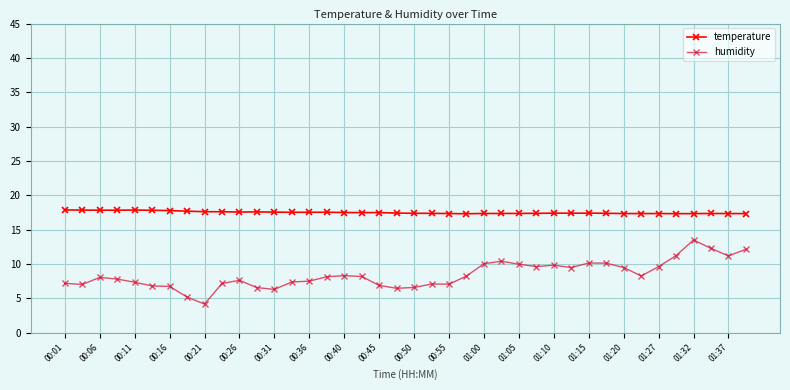

What is the difference between the maximum and minimum values in the temperature series?

0.6